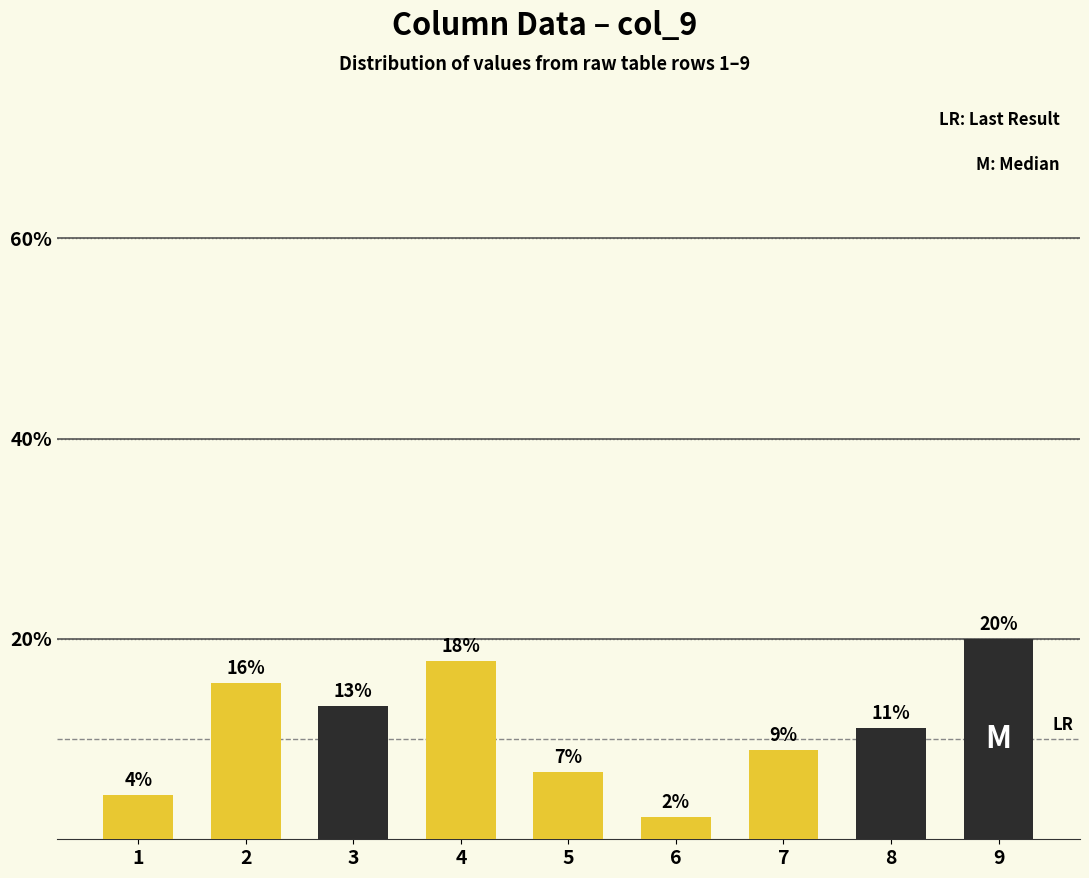

Reading left to right, extract all data points from this chart.

4.4	15.6	13.3	17.8	6.7	2.2	8.9	11.1	20.0